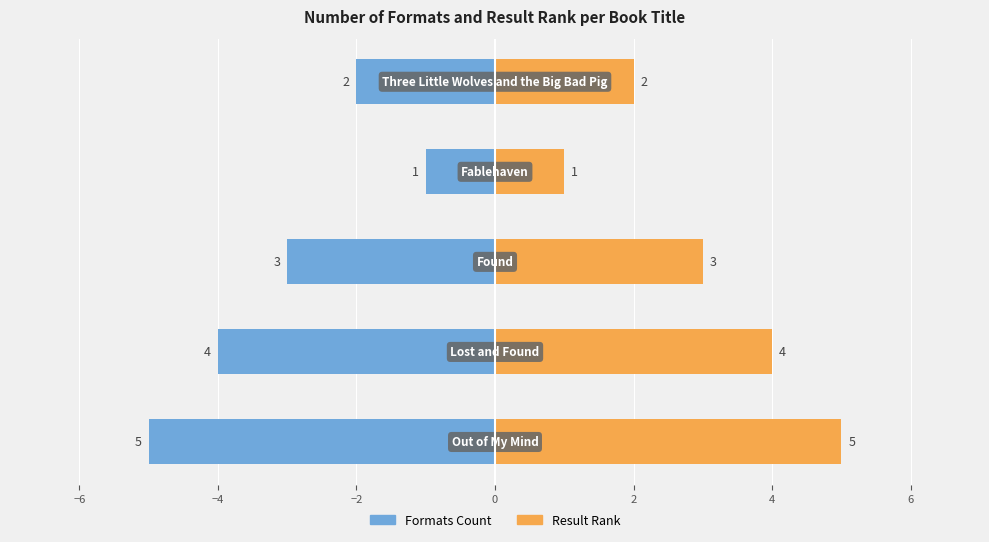

Reading right to left, what are all the values shown in this chart?

Formats Count: -2	-1	-3	-4	-5
Result Rank: 2	1	3	4	5